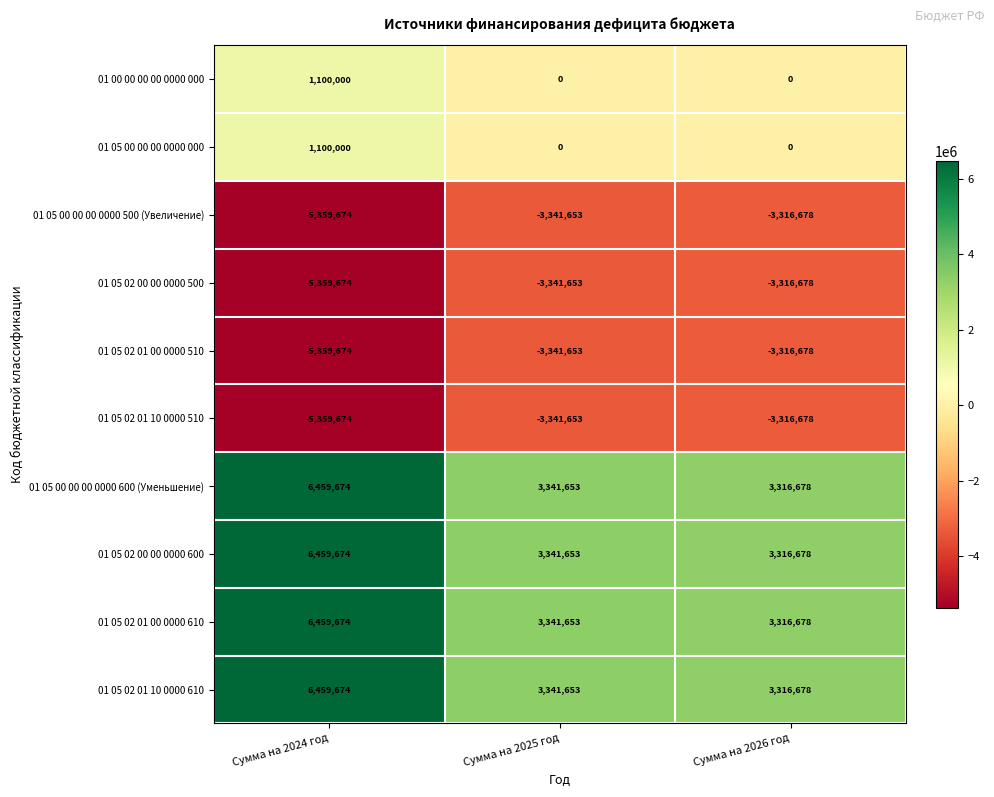

List the labels in order of 01 05 00 00 00 0000 500 (Увеличение) value, largest first.

Сумма на 2026 год, Сумма на 2025 год, Сумма на 2024 год